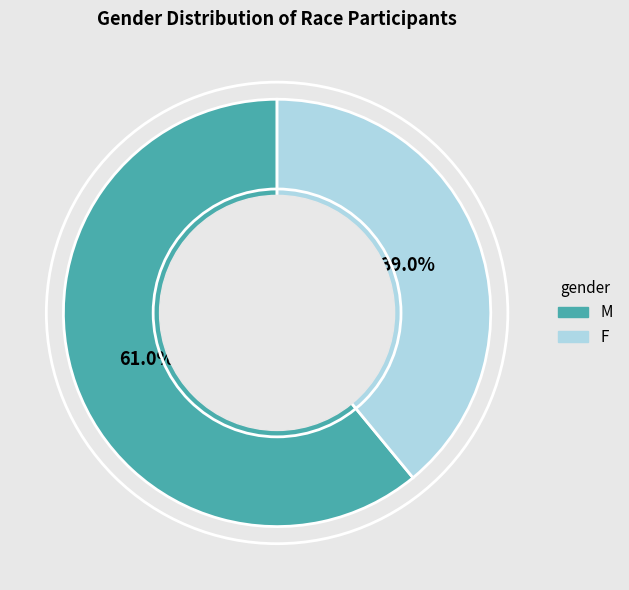

To the nearest percent, what is the difference between the M and F slice percentages?

22%